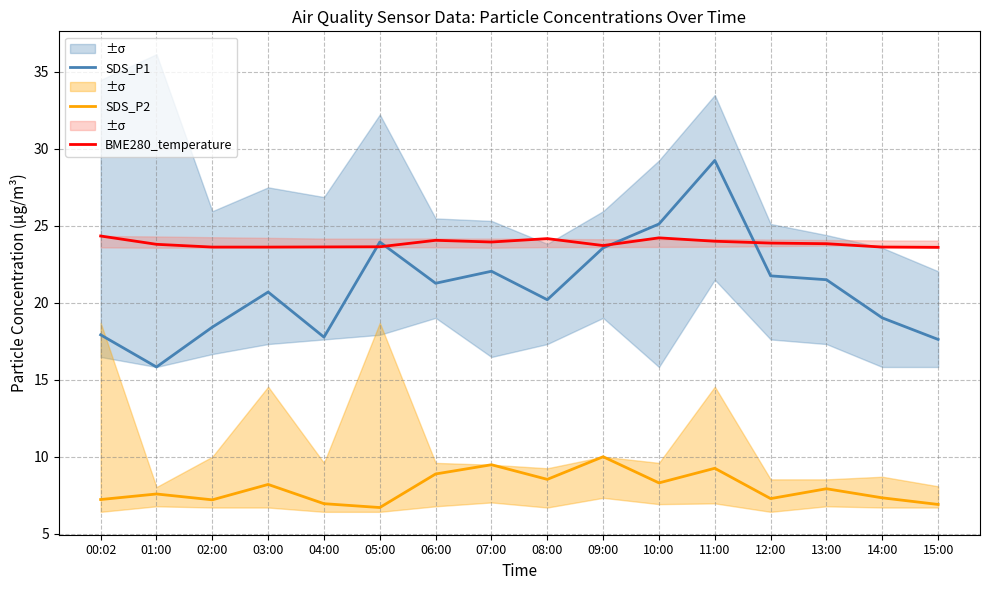

Reading left to right, transcribe all the data shown in this chart.

SDS_P1: 00:02=17.9	01:00=15.8	02:00=18.4	03:00=20.7	04:00=17.8	05:00=23.9	06:00=21.3	07:00=22.1	08:00=20.2	09:00=23.6	10:00=25.1	11:00=29.2	12:00=21.8	13:00=21.5	14:00=19.0	15:00=17.6
SDS_P2: 00:02=7.2	01:00=7.6	02:00=7.2	03:00=8.2	04:00=7.0	05:00=6.7	06:00=8.9	07:00=9.5	08:00=8.5	09:00=10.0	10:00=8.3	11:00=9.2	12:00=7.3	13:00=7.9	14:00=7.3	15:00=6.9
BME280_temperature: 00:02=24.3	01:00=23.8	02:00=23.6	03:00=23.6	04:00=23.6	05:00=23.6	06:00=24.1	07:00=23.9	08:00=24.2	09:00=23.7	10:00=24.2	11:00=24.0	12:00=23.9	13:00=23.8	14:00=23.6	15:00=23.6